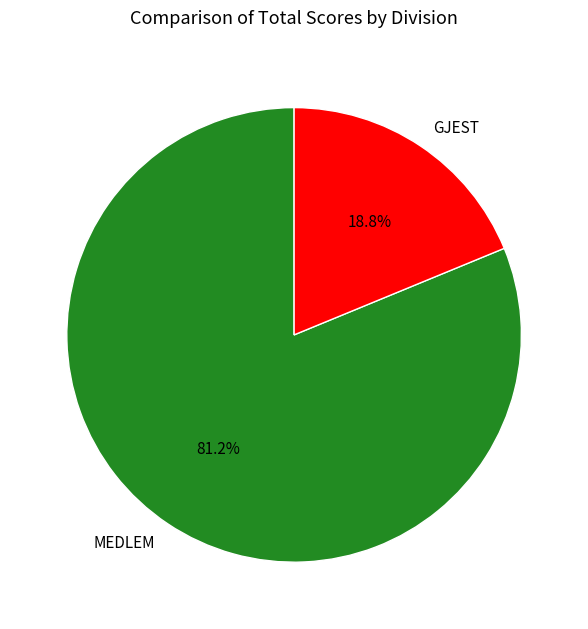

Approximately how many times larger is the value at MEDLEM compared to GJEST?

4.3